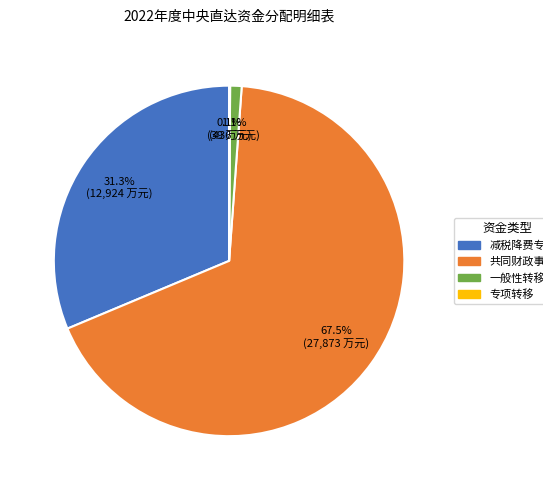

Is there any slice that represents more than half of the pie?

Yes